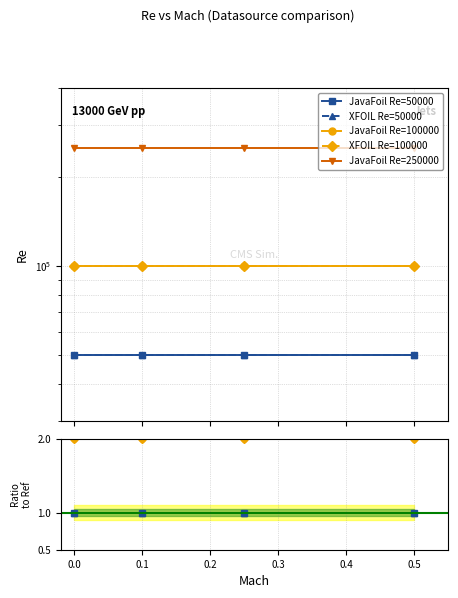

What is the value of the XFOIL Re=50000 point at the 2nd from the left?

1